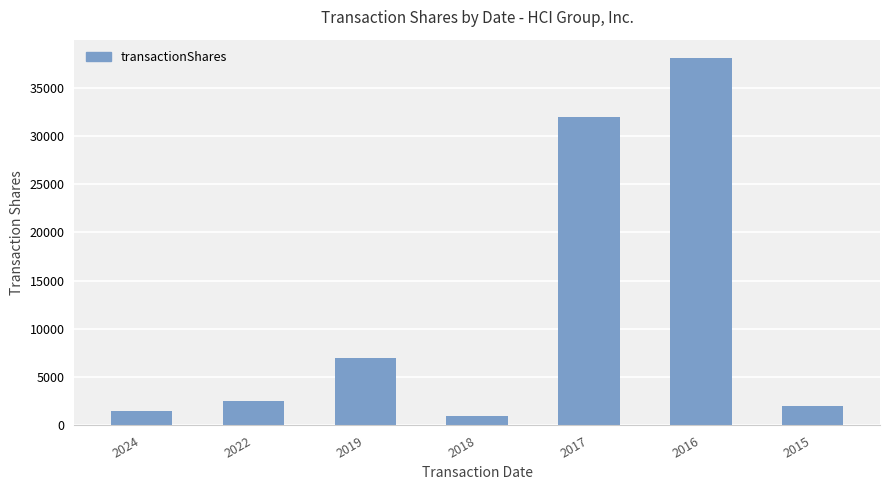

Reading left to right, list all the values displayed in this chart.

1500	2500	7000	1000	32000	38061	2000